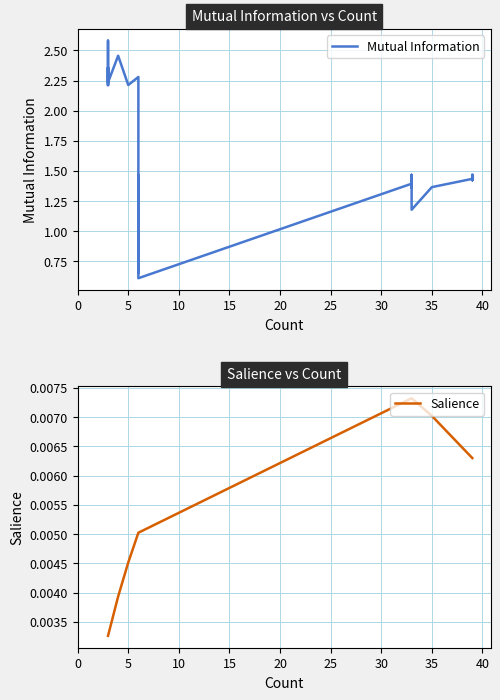

Is it true that Salience equals 0.0 at 36?

False